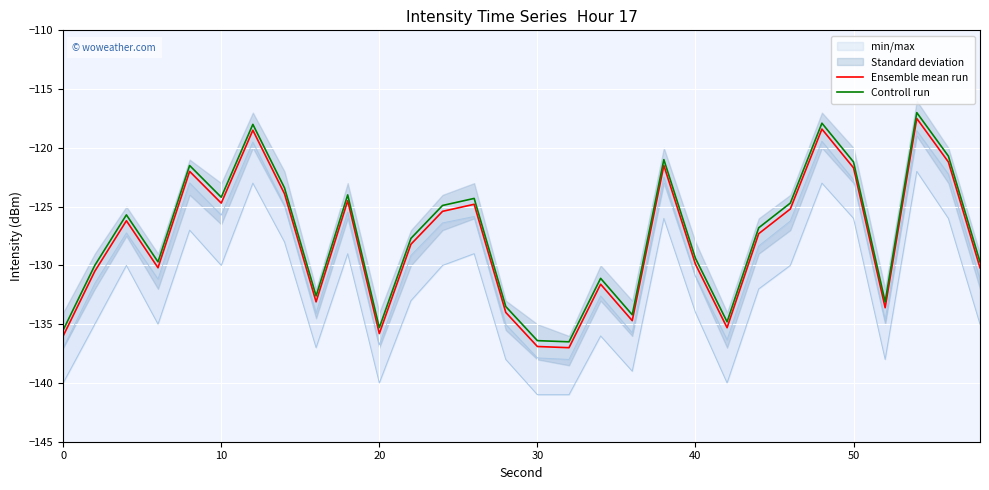

Is it true that Ensemble mean run equals -74.1 at 40?

False